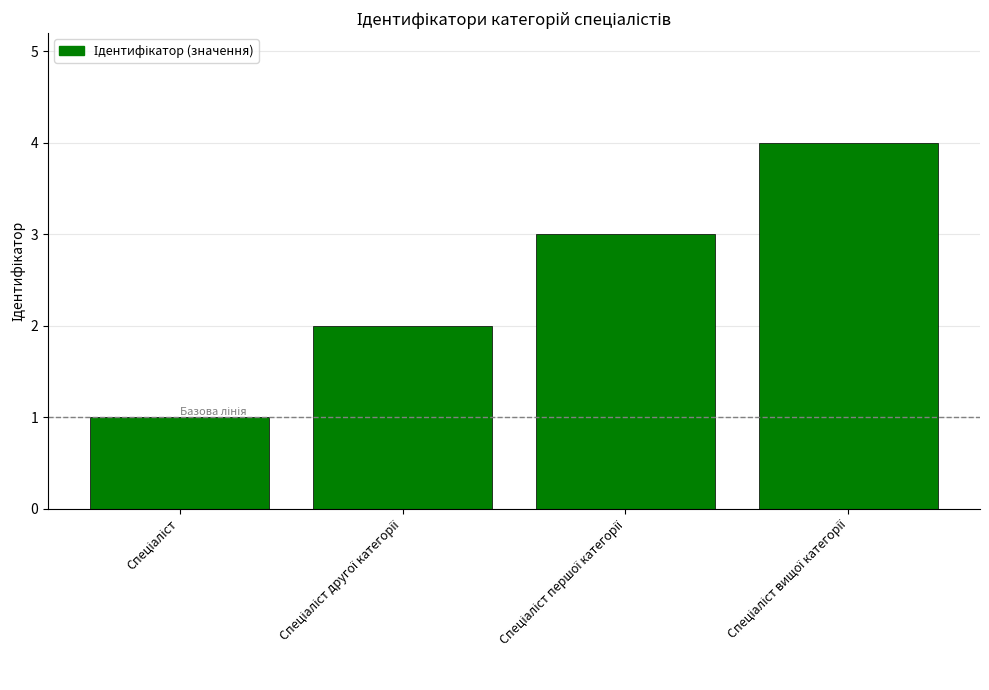

Reading left to right, what are all the values shown in this chart?

1	2	3	4